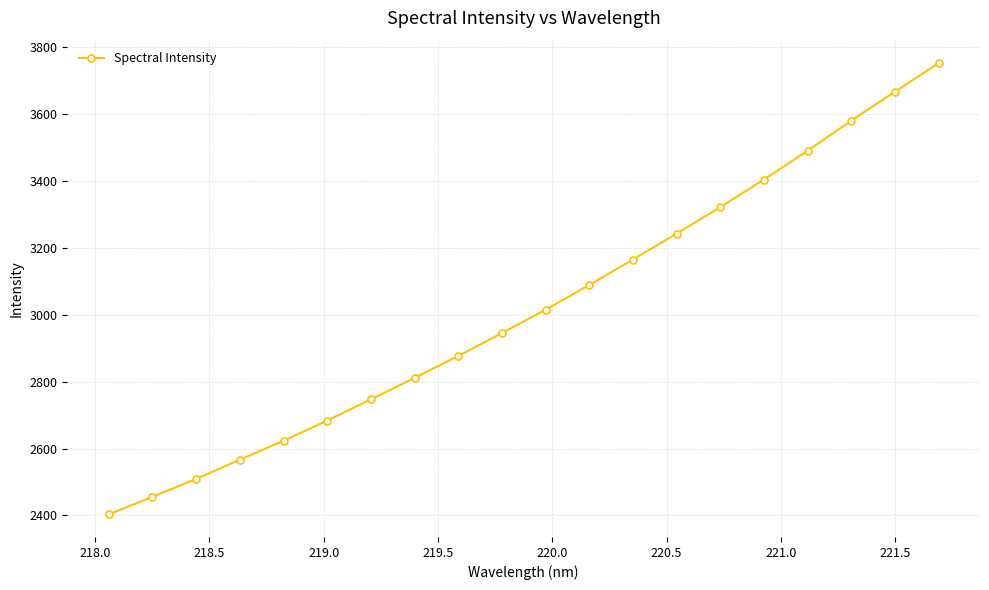

What is the difference between the maximum and minimum values?

1349.0